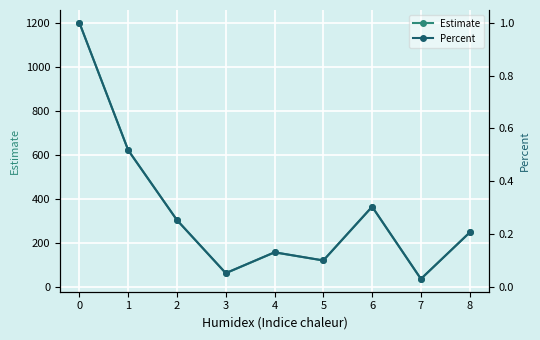

What is the total value across all series at 8?

247.2